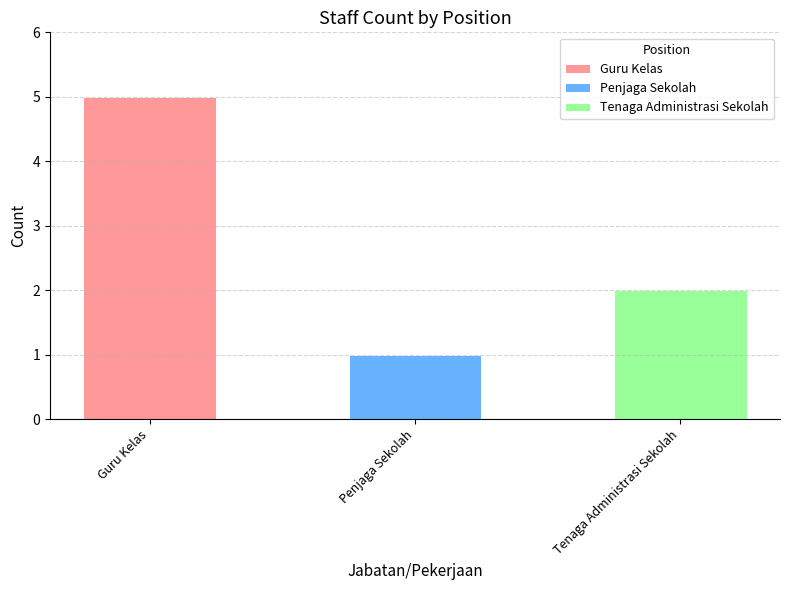

At which label does the data first exceed 2?

Guru Kelas